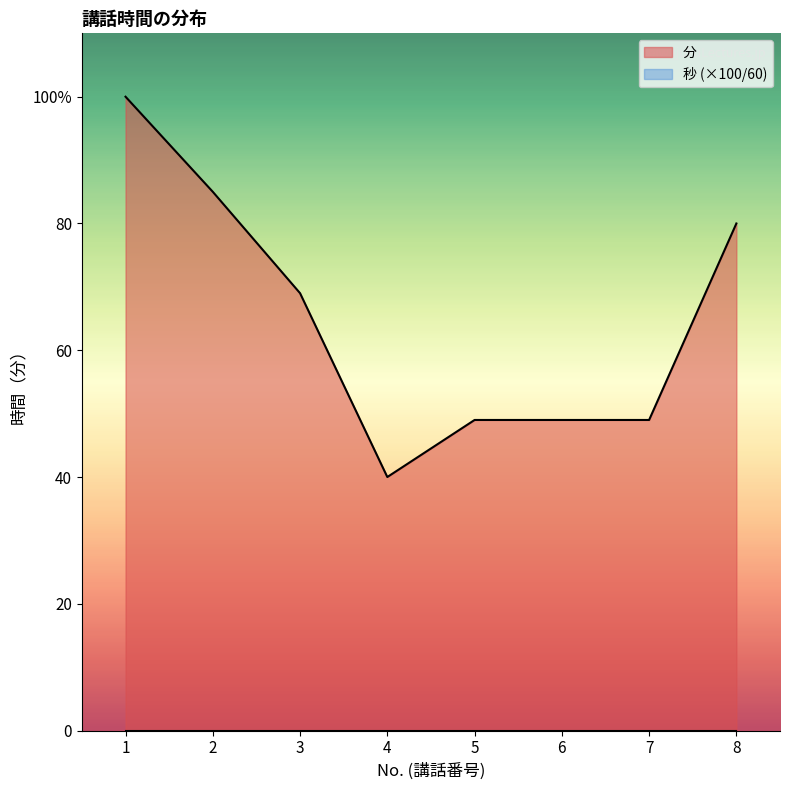

The value of 分 at 16 is 104. True or false?

False